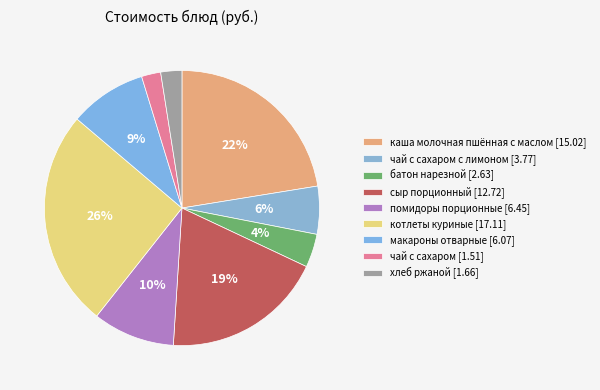

Which category has the biggest portion of the pie?

котлеты куриные